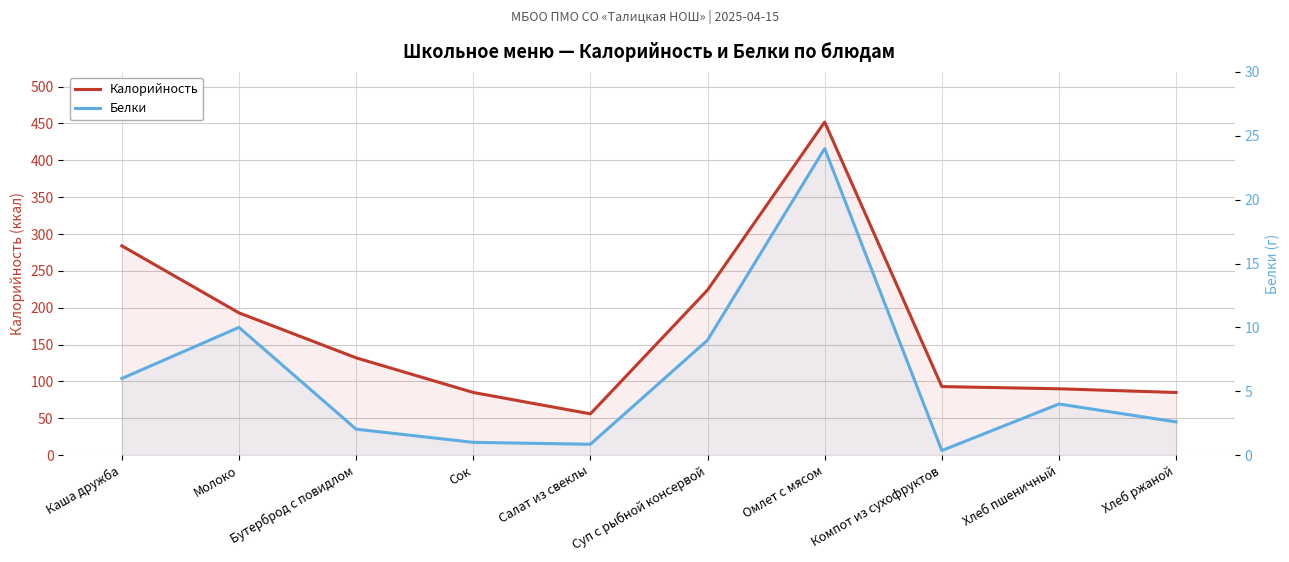

At which label does Белки first exceed 4?

Каша дружба